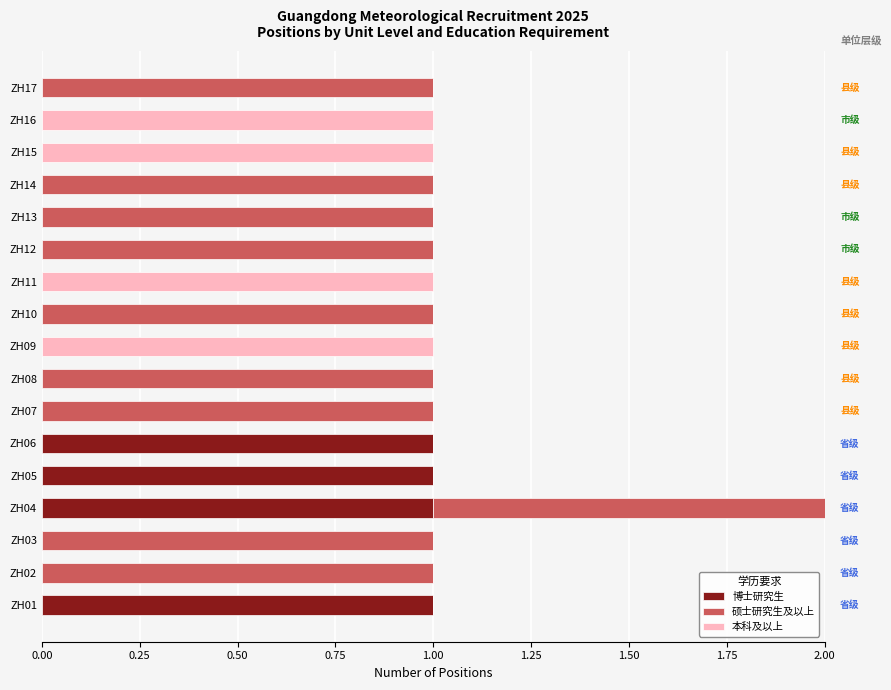

What is the sum of all 博士研究生 values?

4